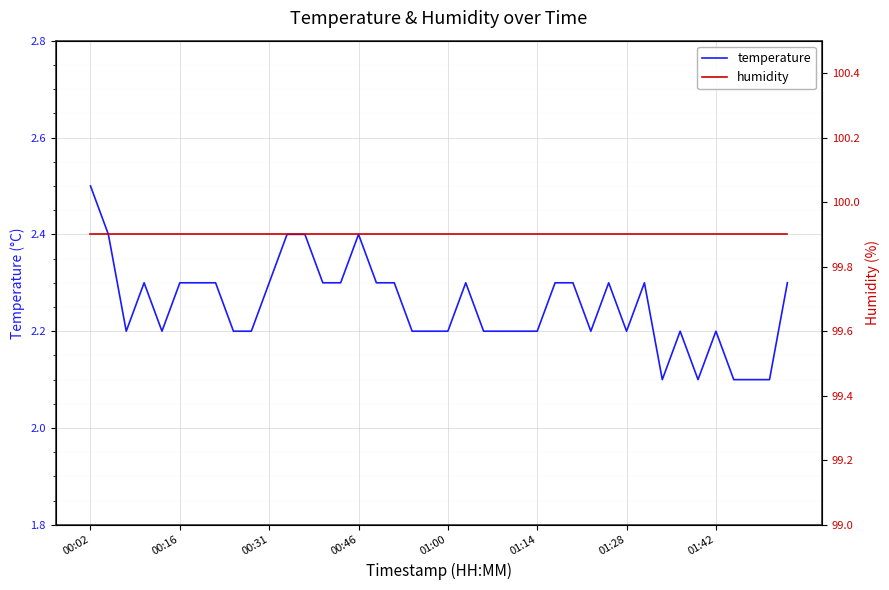

Read the temperature value at 17.

2.3